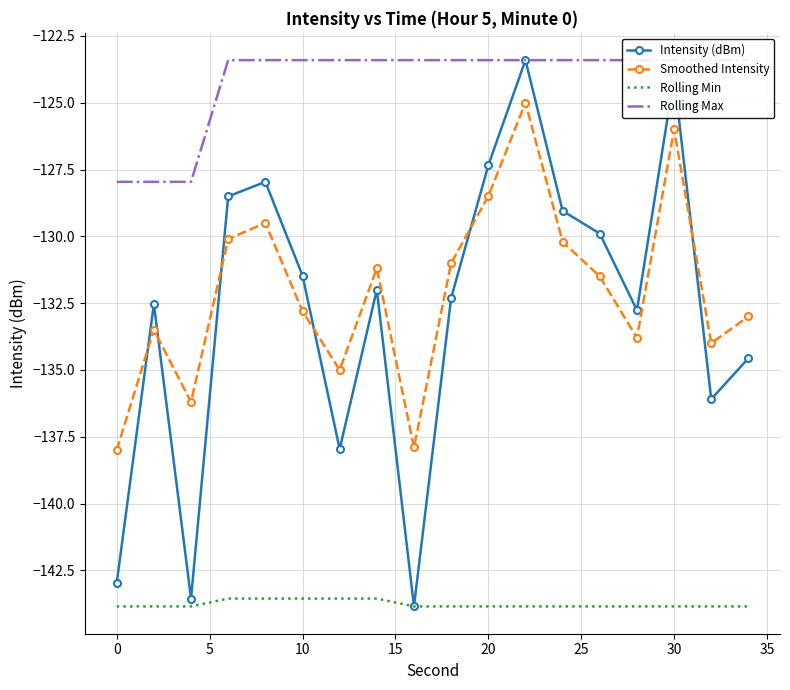

Which series has the largest total across all categories?

Rolling Max